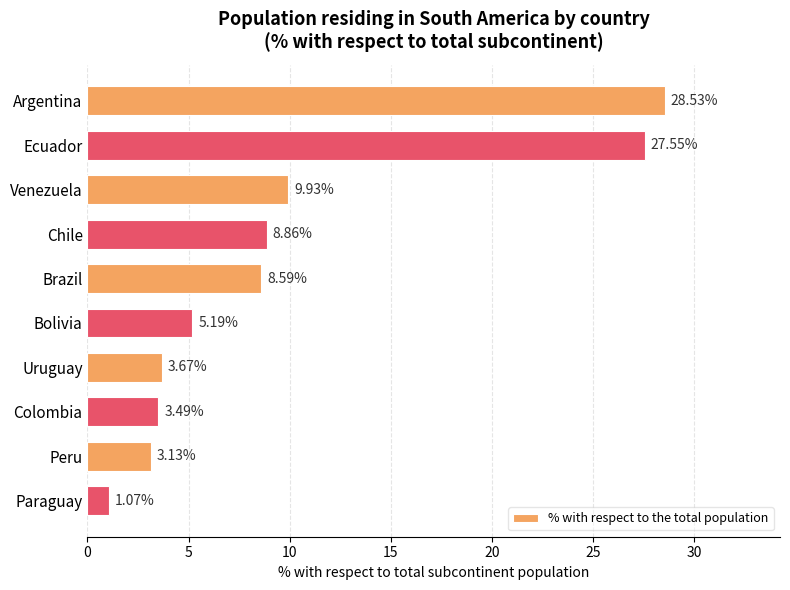

What is the ratio of the value at Brazil to the value at Uruguay?

2.3